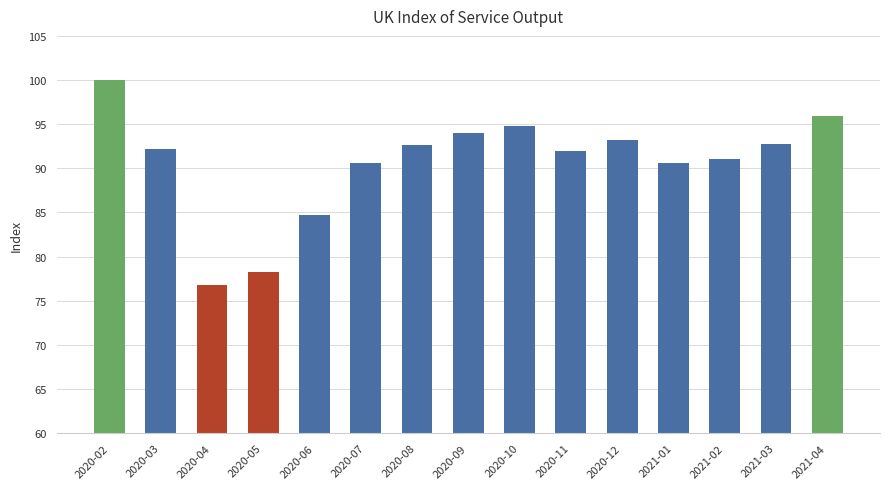

Read the value at 2020-02.

100.0